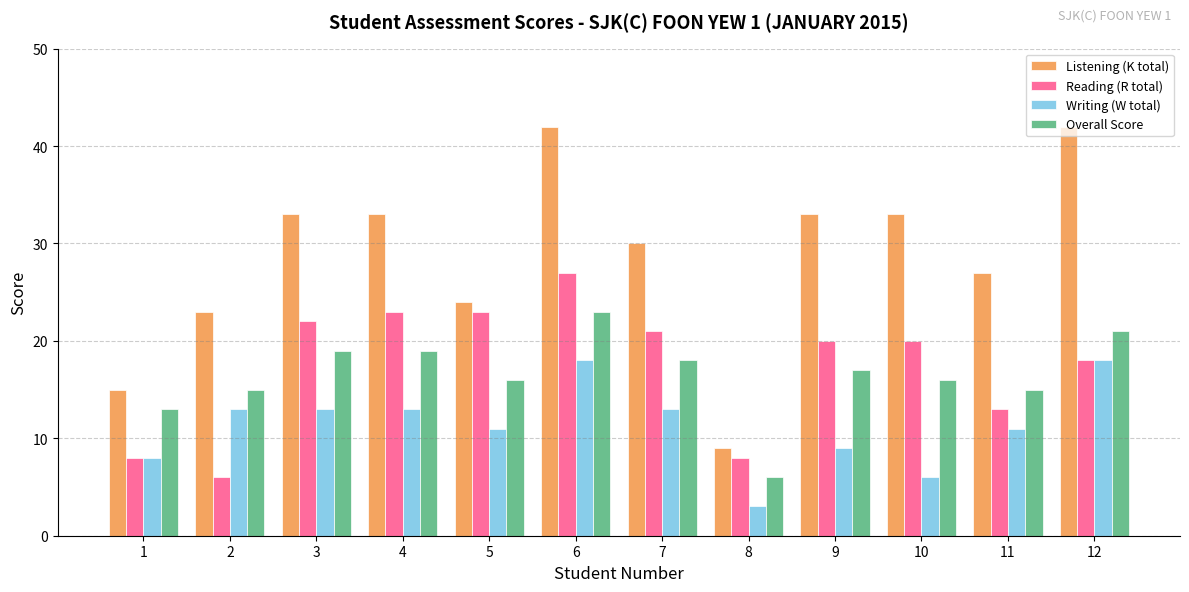

Which series has the largest range (max minus min)?

Listening (K total)